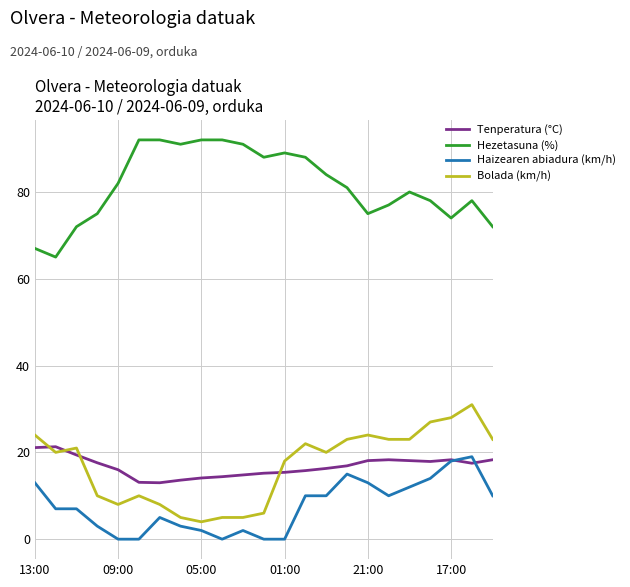

What is the maximum value for Hezetasuna (%)?

92.0